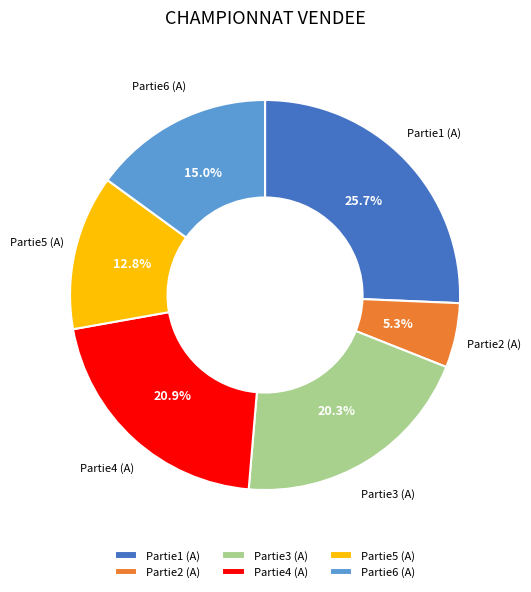

Count the number of slices in the pie.

6